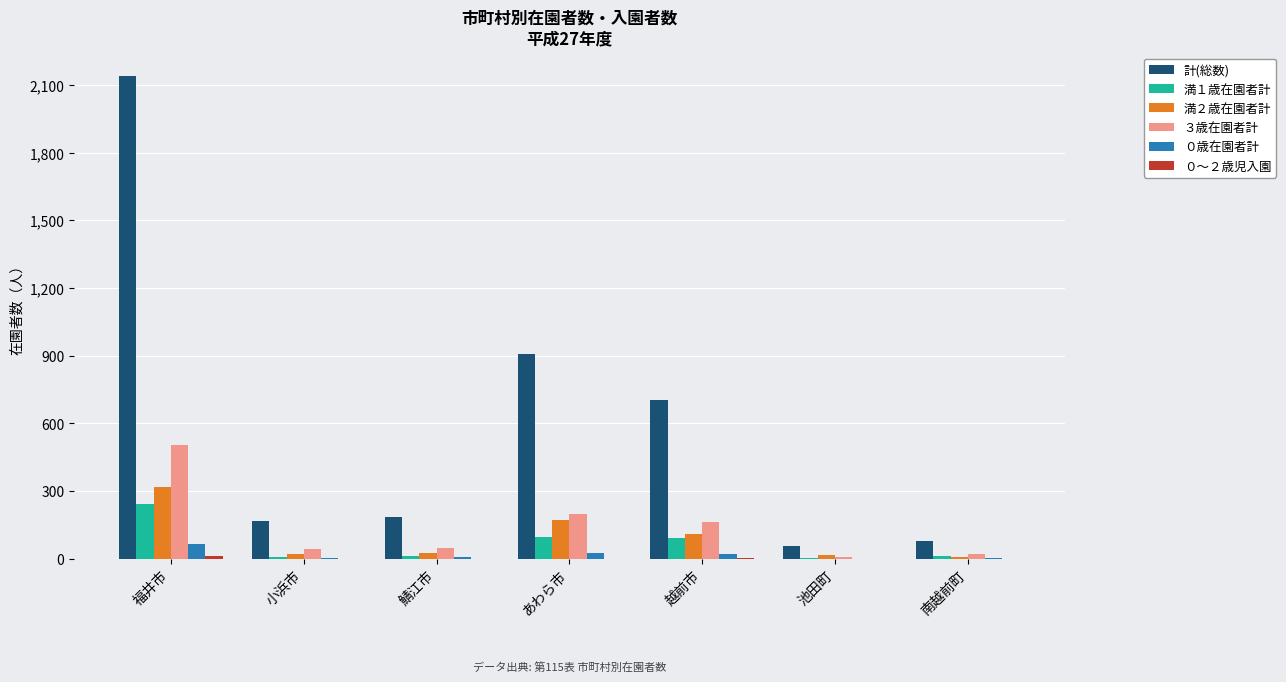

What is the sum of all ３歳在園者計 values?

984